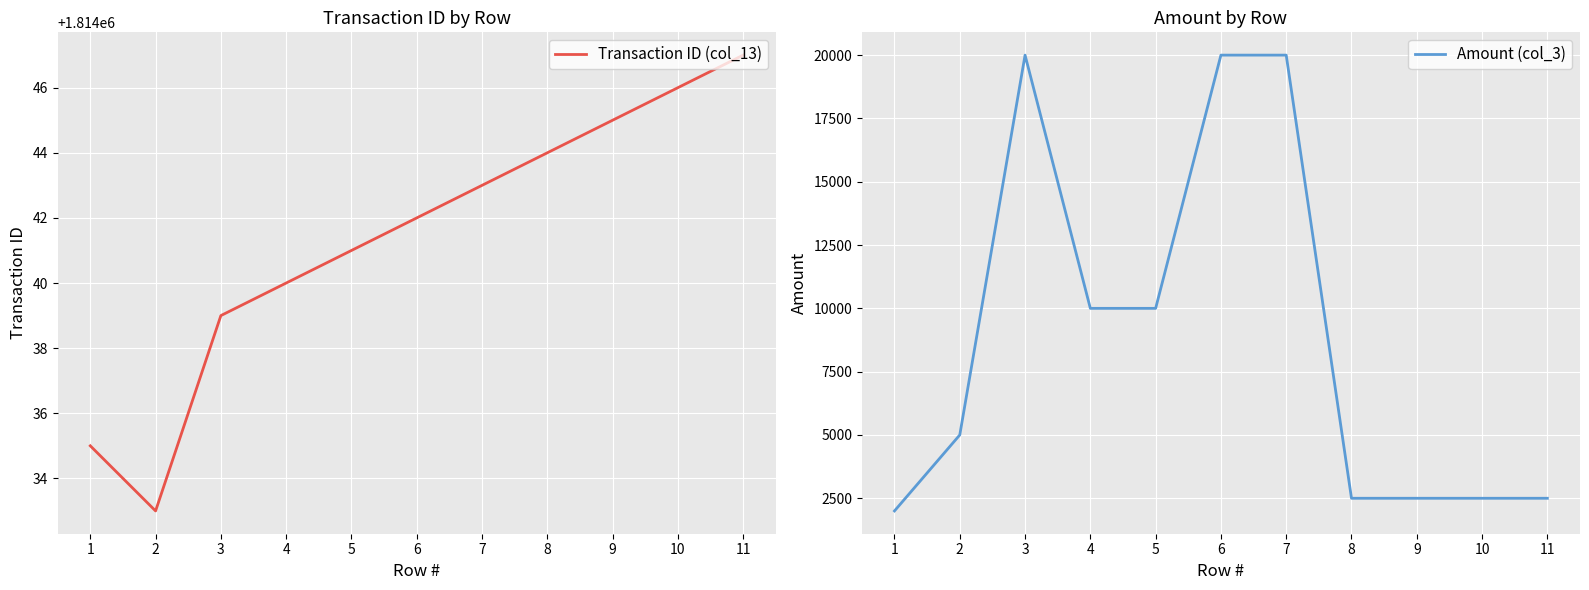

How many series are shown in this chart?

2